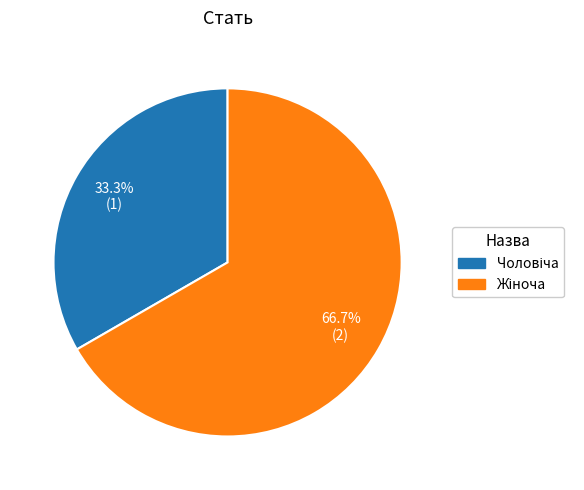

Is there any slice that represents more than half of the pie?

Yes